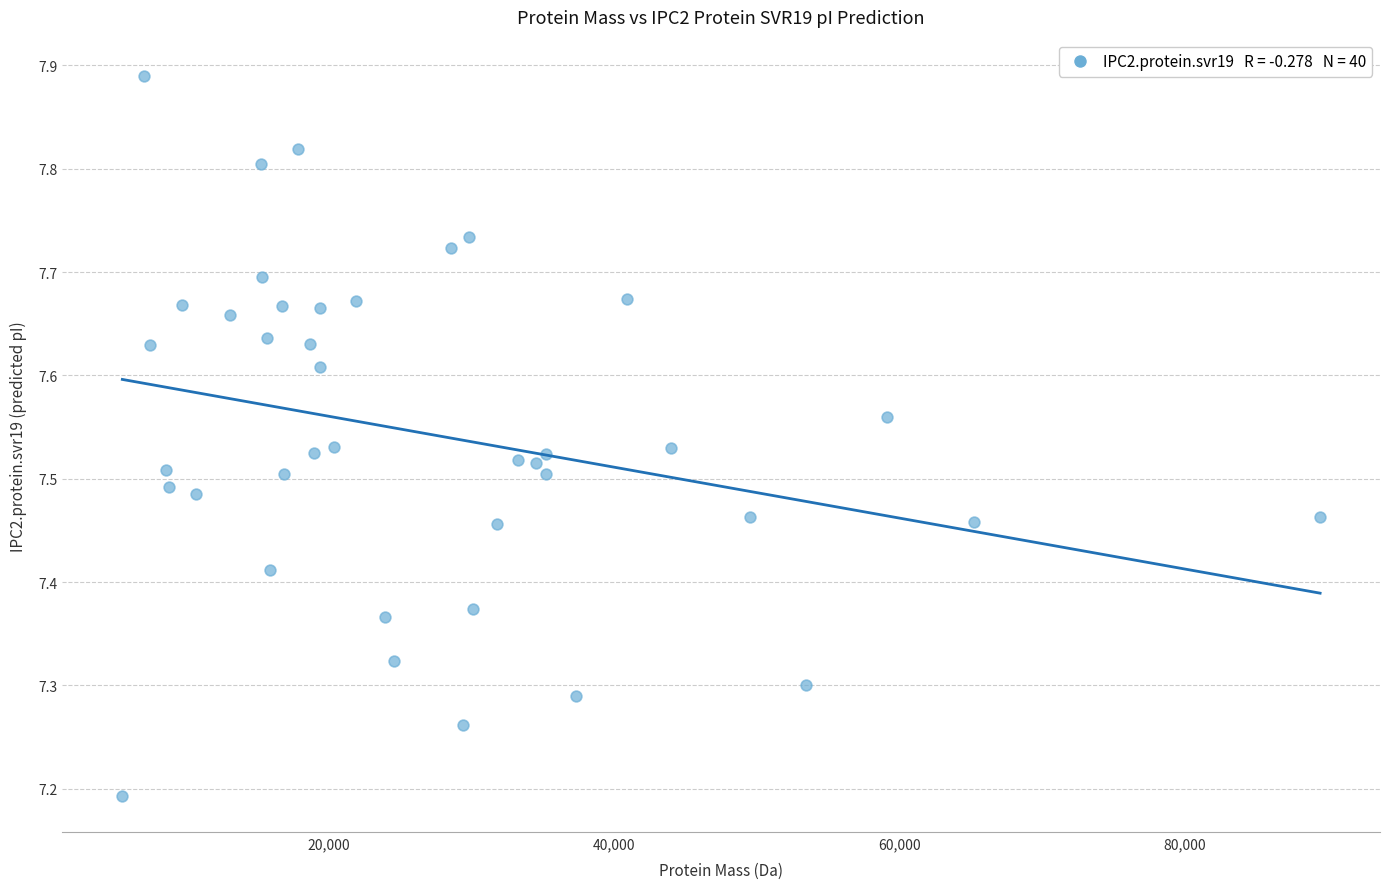

What is the range of X values (max minus min)?

83959.1